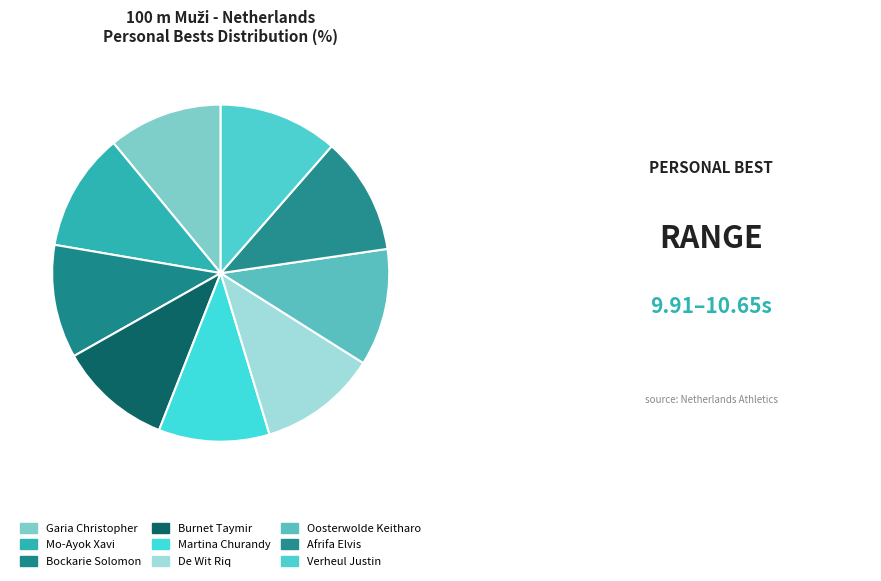

How many slices are in this pie chart?

9